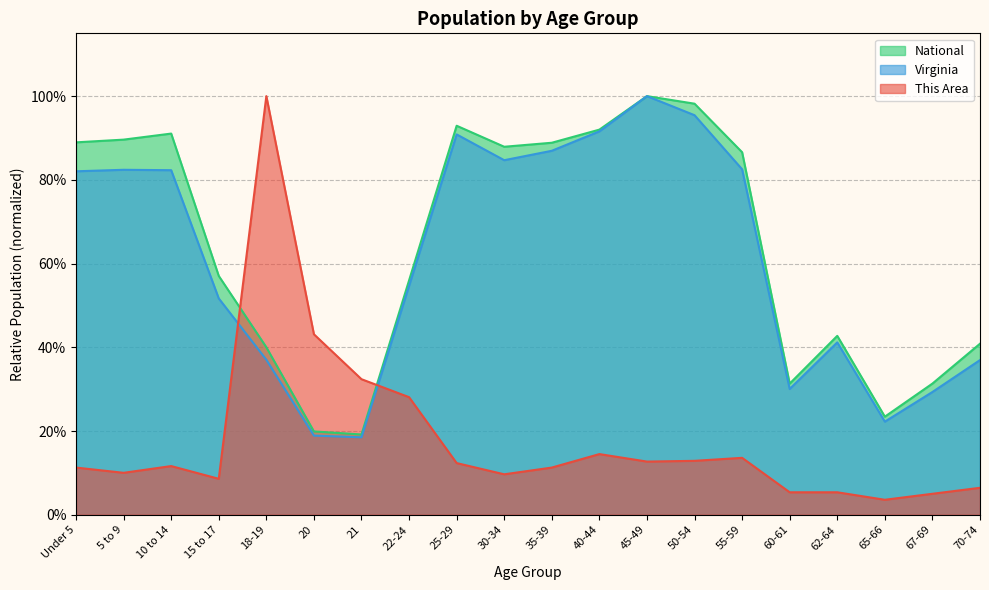

Which series ends up on top after the final intersection of National and This Area?

National